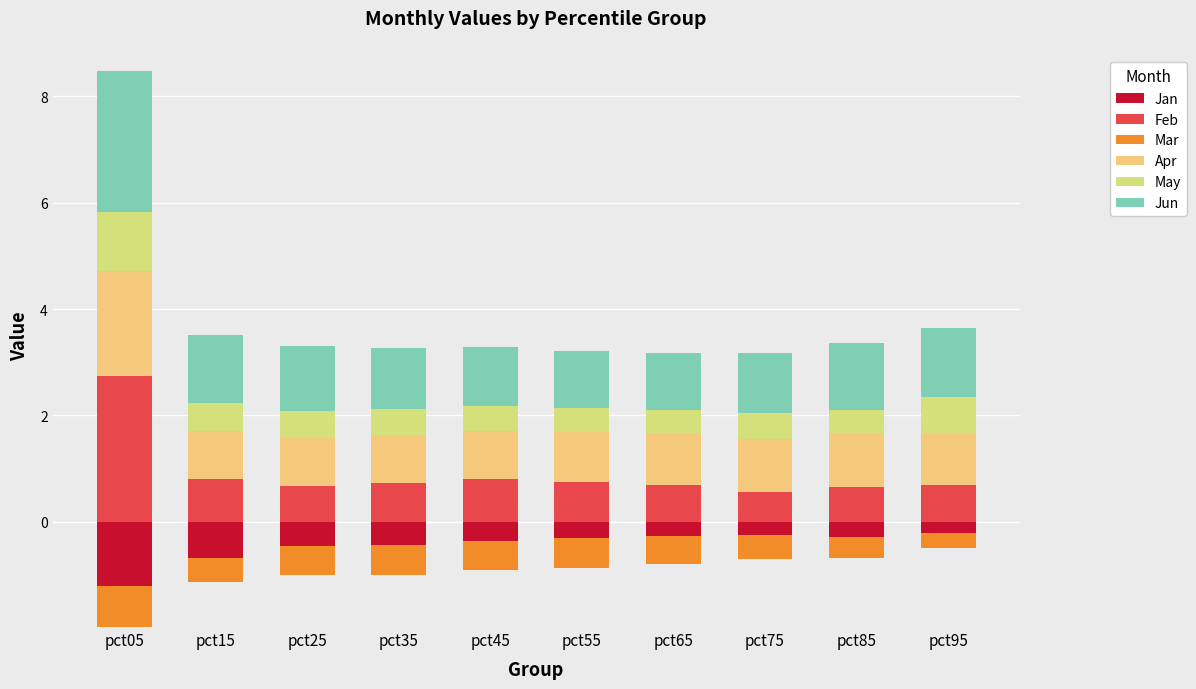

What is the total value across all series at pct45?

3.3